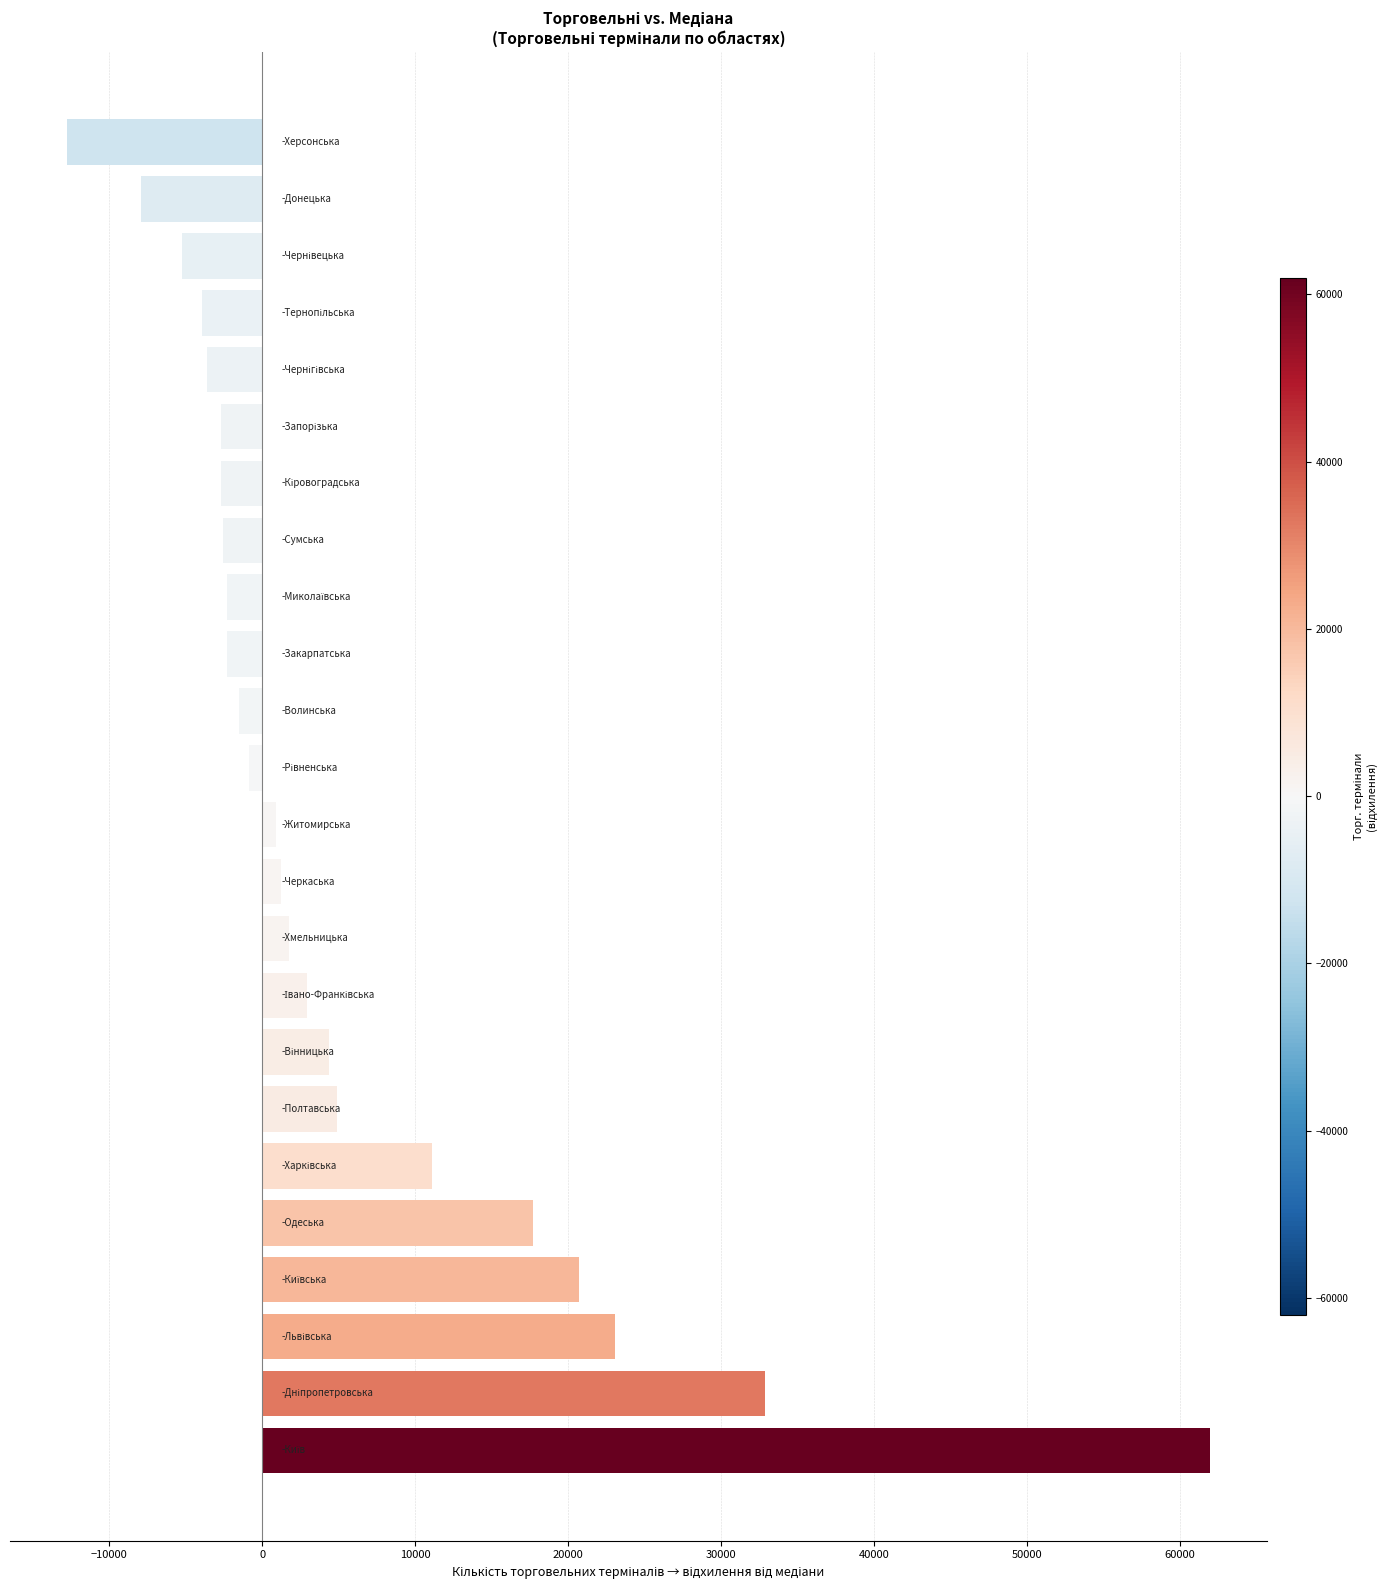

What is the average value?

5618.9